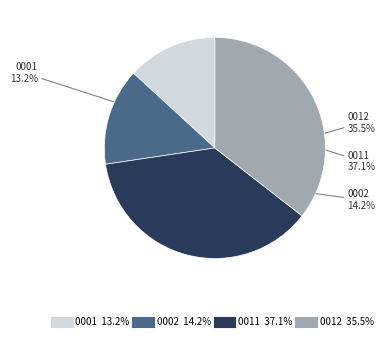

What is the largest slice in the pie chart?

0011